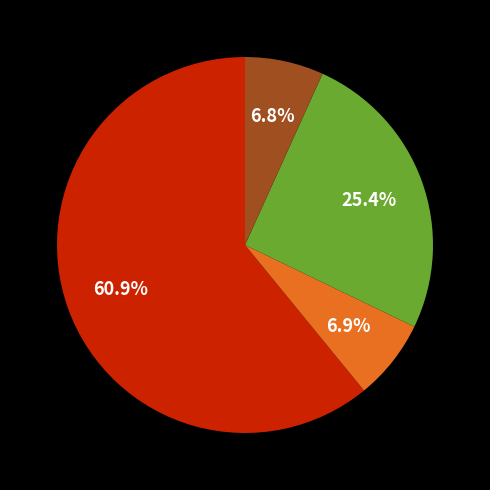

Is there a majority slice in this chart?

Yes